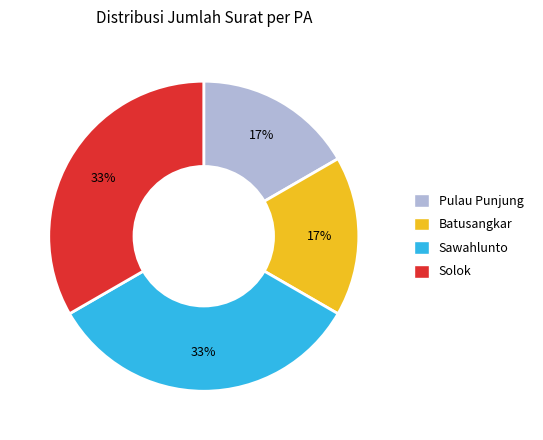

Count the number of slices in the pie.

4